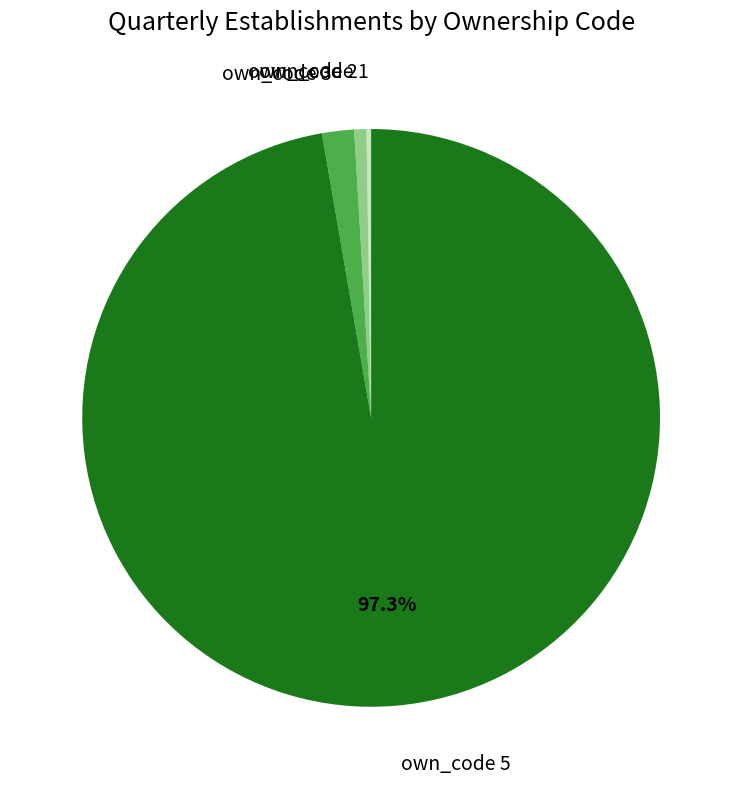

To the nearest percent, what percentage of the pie is own_code 2?

1%